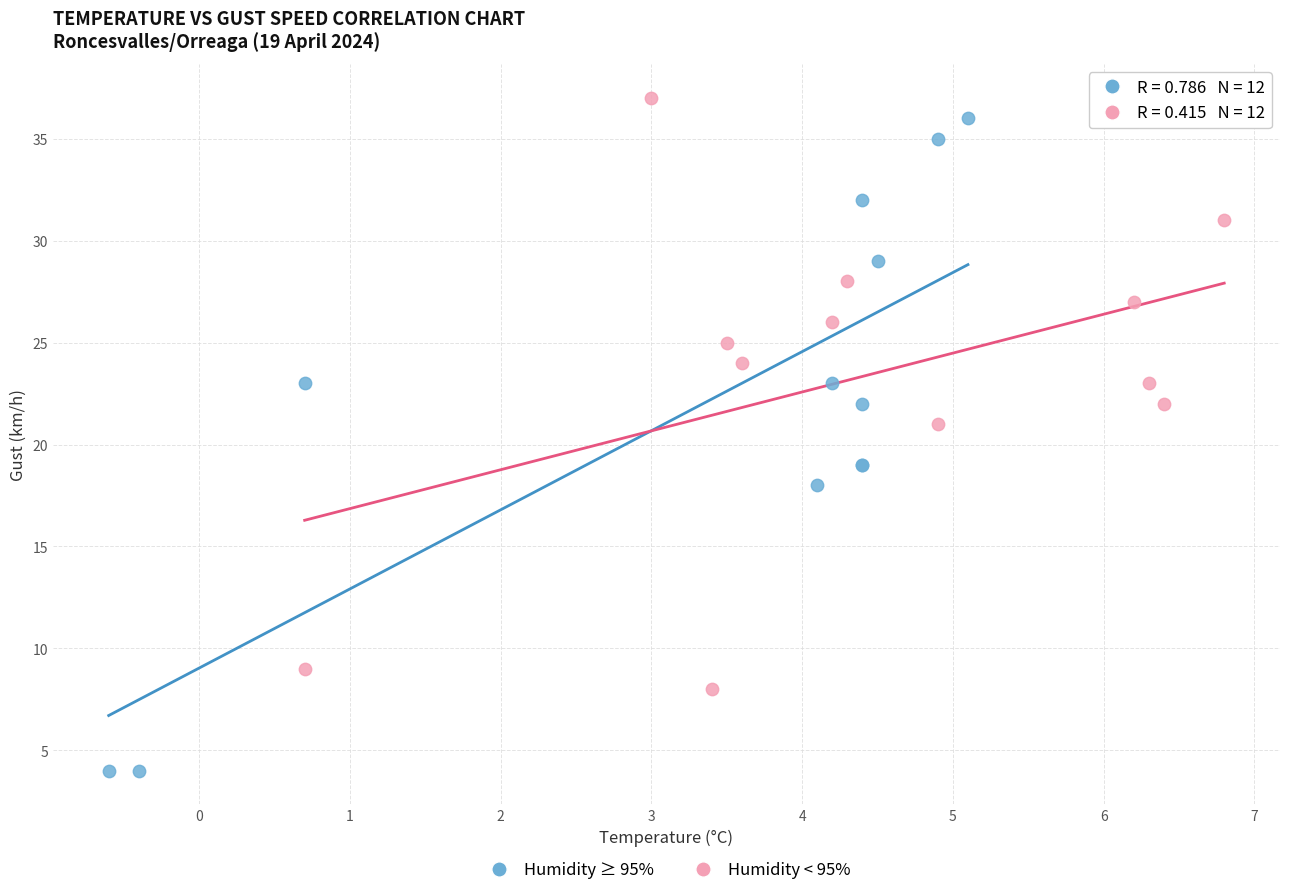

Which series has the widest spread of Y values?

Humidity ≥ 95%